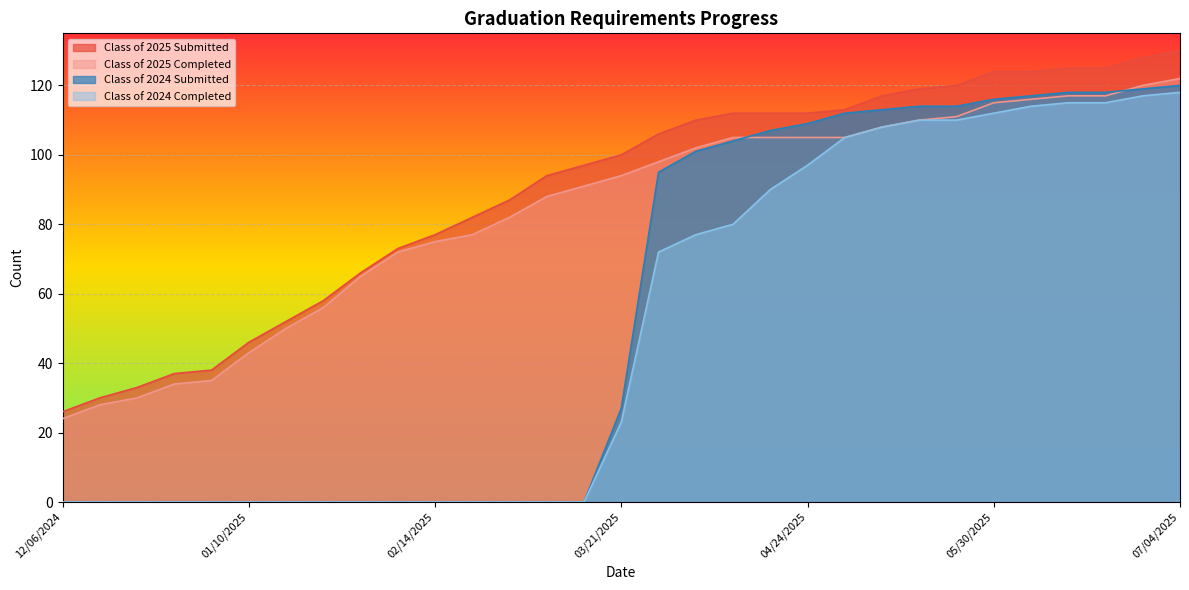

Where does the Class of 2024 Completed series first go above 23?

03/28/2025